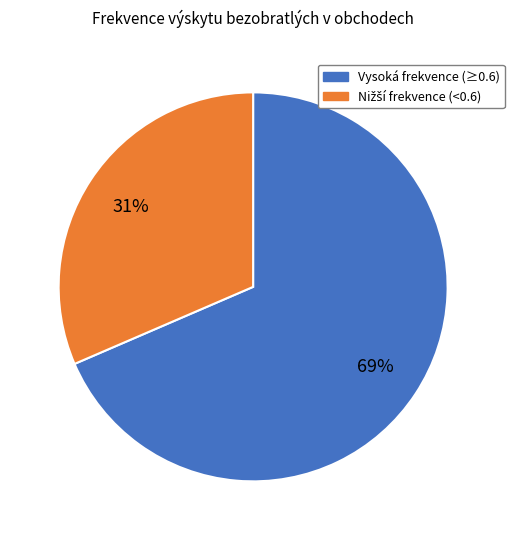

Is there a majority slice in this chart?

Yes